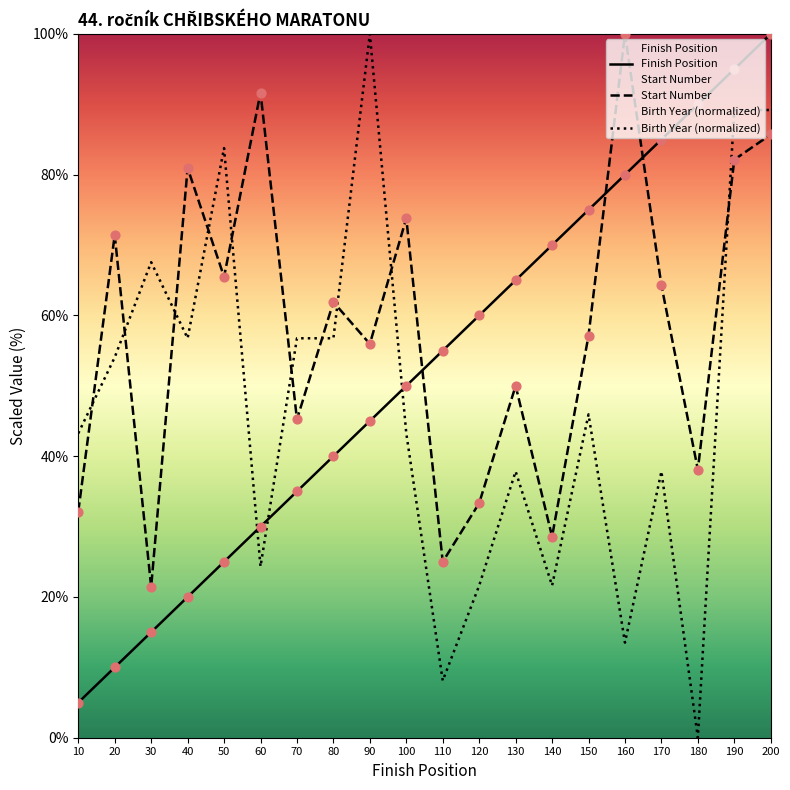

Is the value of Finish Position at 130 greater than the value of Start Number at 20?

No